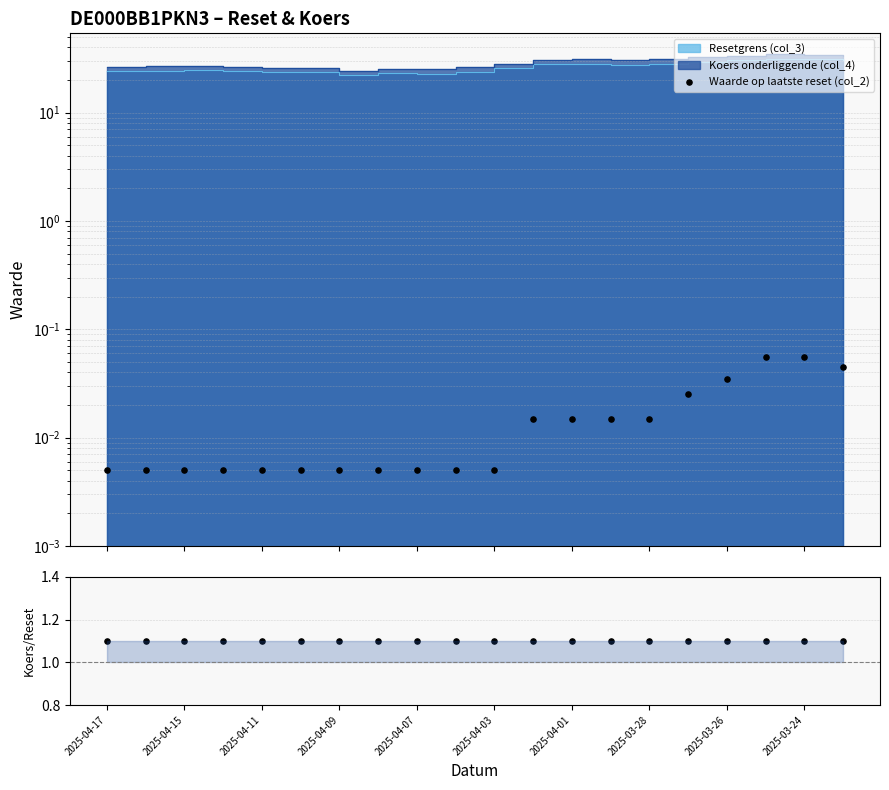

At which category is the sum across all series the highest?

2025-03-24